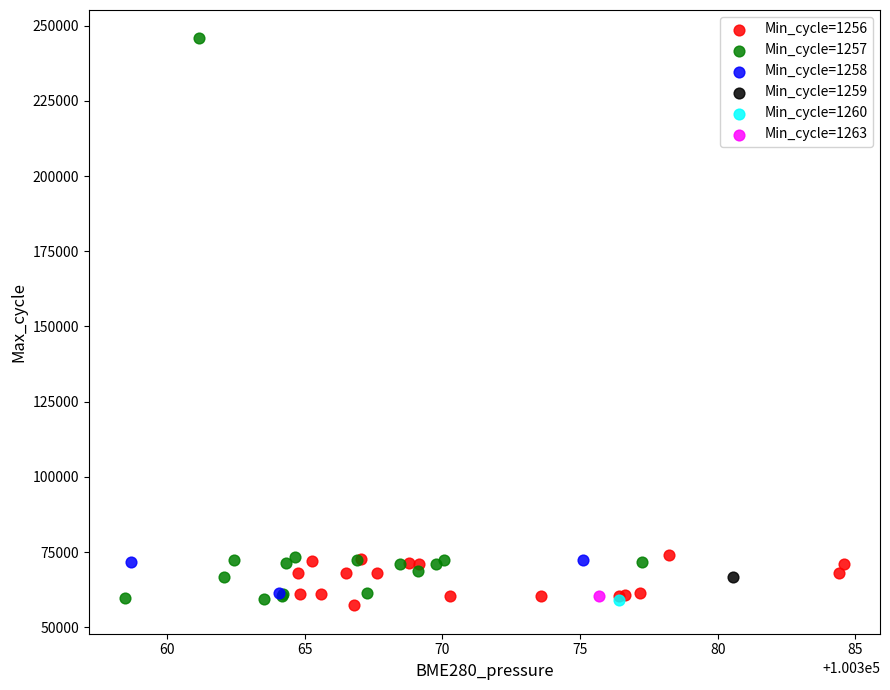

What are all the series names shown in the legend?

Min_cycle=1256, Min_cycle=1257, Min_cycle=1258, Min_cycle=1259, Min_cycle=1260, Min_cycle=1263